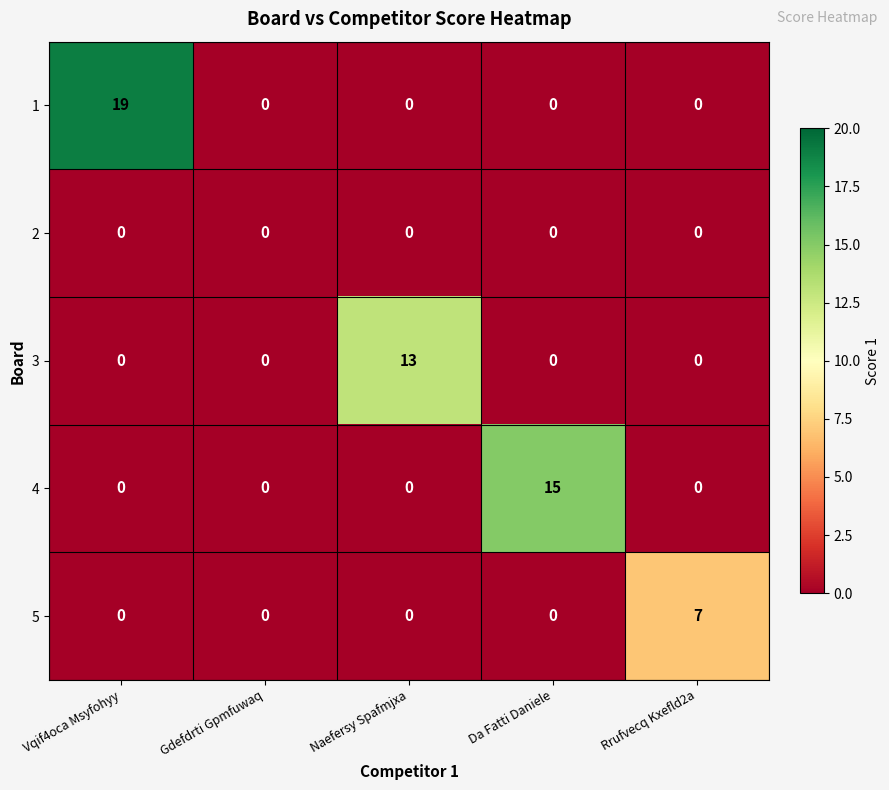

Reading left to right, extract all data points from this chart.

1: Vqif4oca Msyfohyy=19	Gdefdrti Gpmfuwaq=0	Naefersy Spafmjxa=0	Da Fatti Daniele=0	Rrufvecq Kxefld2a=0
2: Vqif4oca Msyfohyy=0	Gdefdrti Gpmfuwaq=0	Naefersy Spafmjxa=0	Da Fatti Daniele=0	Rrufvecq Kxefld2a=0
3: Vqif4oca Msyfohyy=0	Gdefdrti Gpmfuwaq=0	Naefersy Spafmjxa=13	Da Fatti Daniele=0	Rrufvecq Kxefld2a=0
4: Vqif4oca Msyfohyy=0	Gdefdrti Gpmfuwaq=0	Naefersy Spafmjxa=0	Da Fatti Daniele=15	Rrufvecq Kxefld2a=0
5: Vqif4oca Msyfohyy=0	Gdefdrti Gpmfuwaq=0	Naefersy Spafmjxa=0	Da Fatti Daniele=0	Rrufvecq Kxefld2a=7